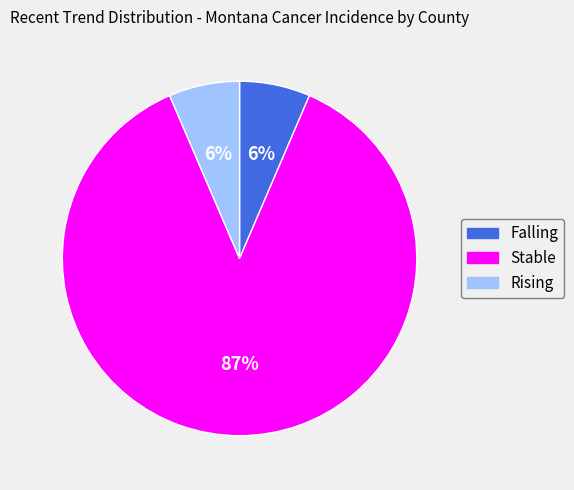

Do Stable and Falling together represent more than half of the pie?

Yes